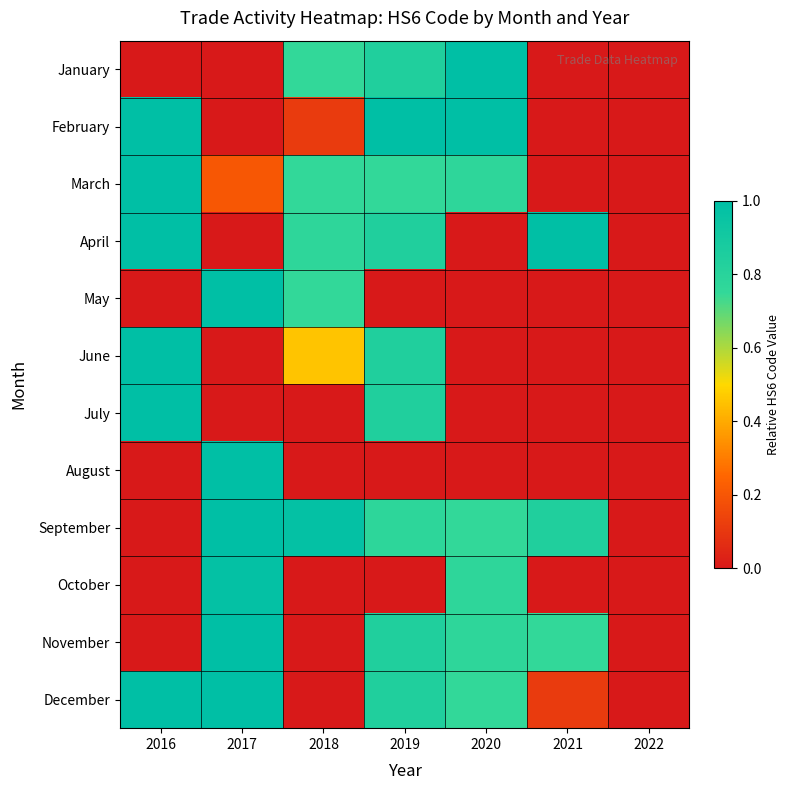

Which has a higher value, 2020 or 2017?

2020